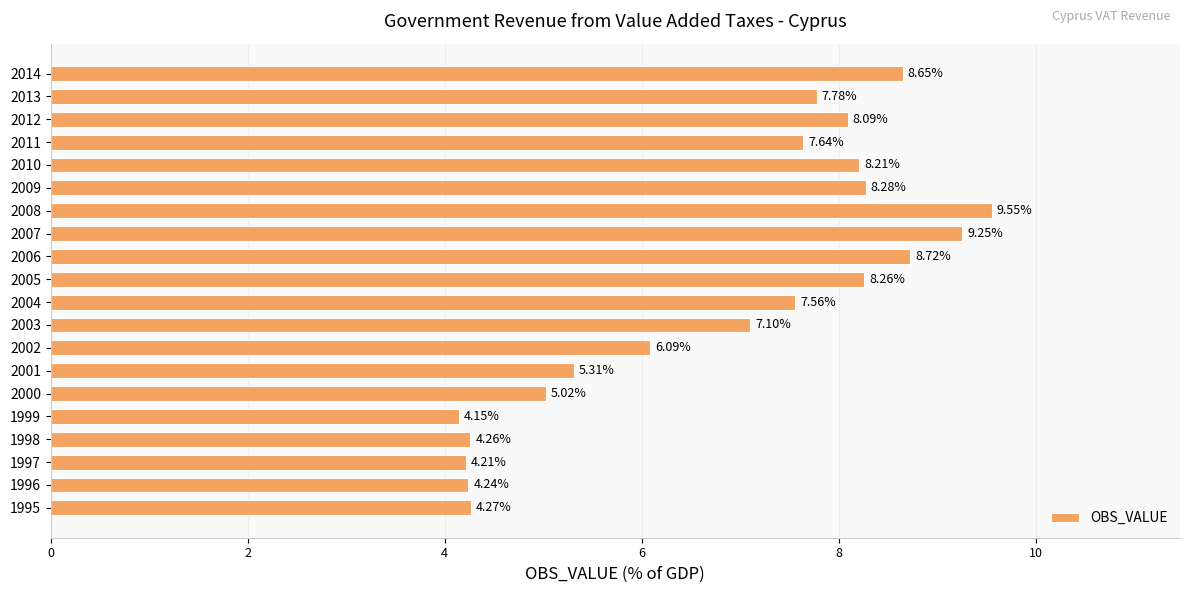

Which label corresponds to the largest value in the chart?

2008